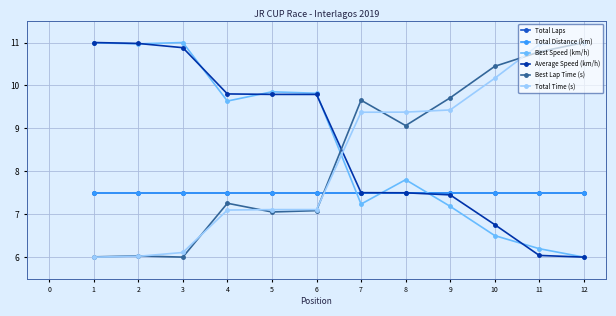

Is this an area chart (filled region under the line)?

No